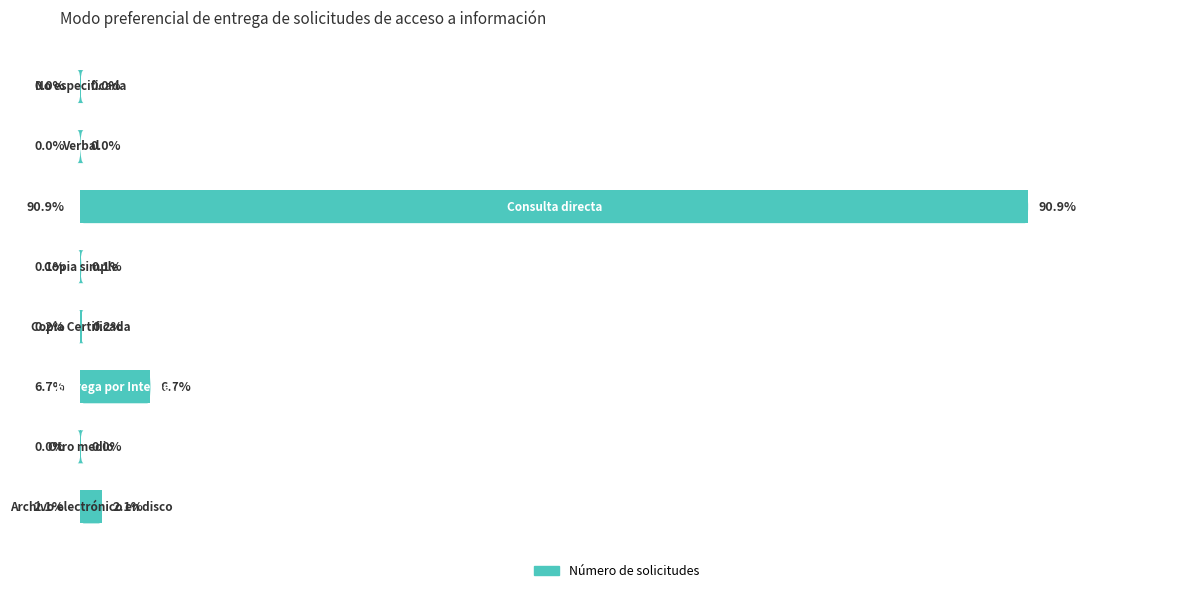

Are the bars horizontal?

Yes